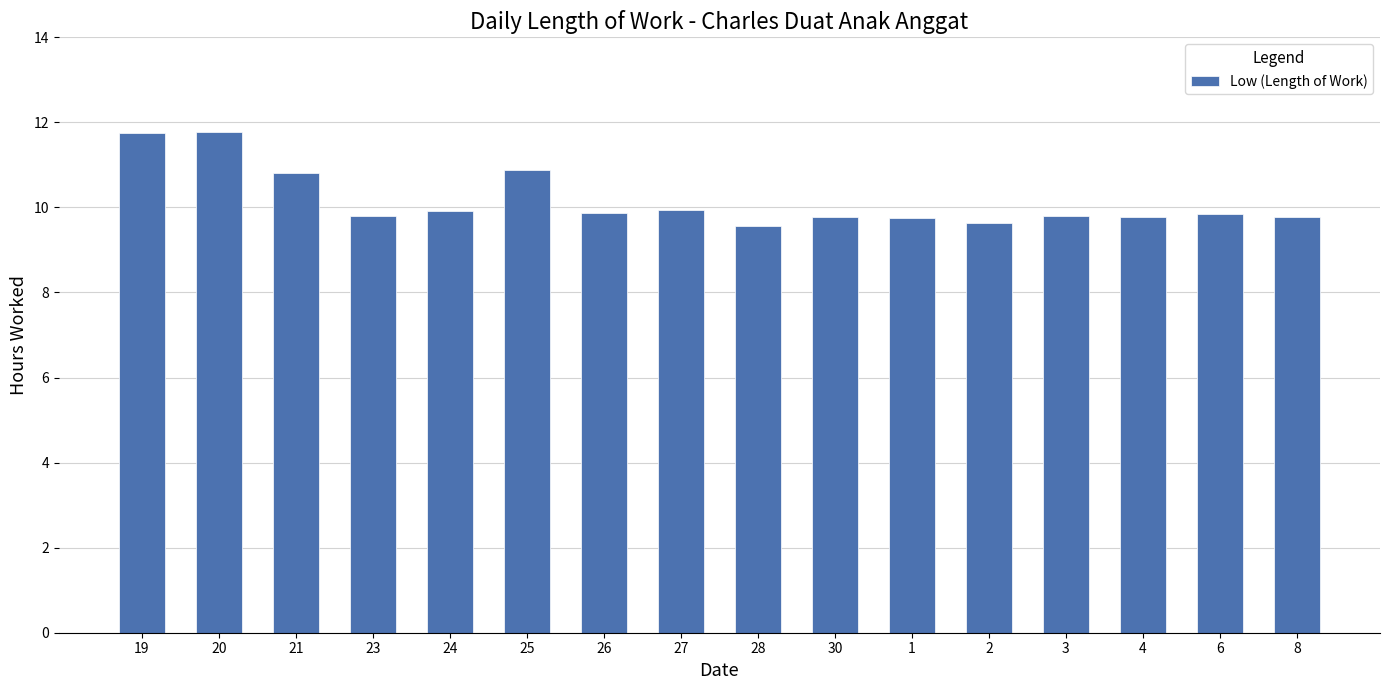

Is it true that the value at 24 is 6.7?

False